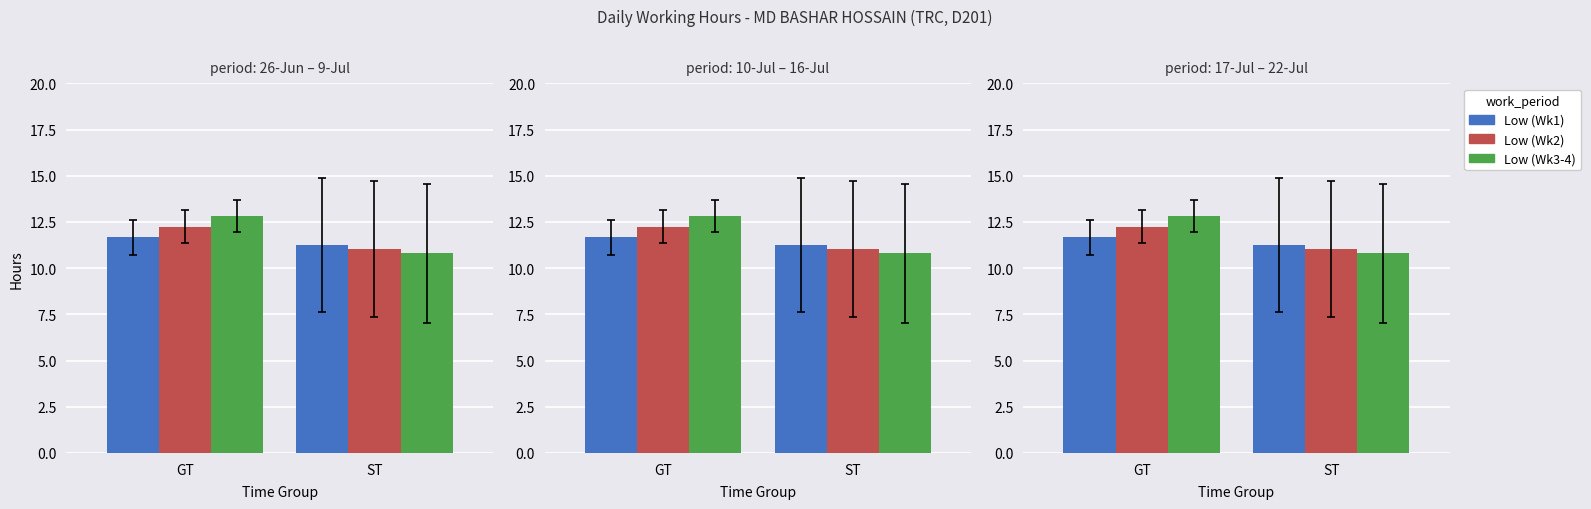

What are all the series names shown in the legend?

Low (Wk1), Low (Wk2), Low (Wk3-4)